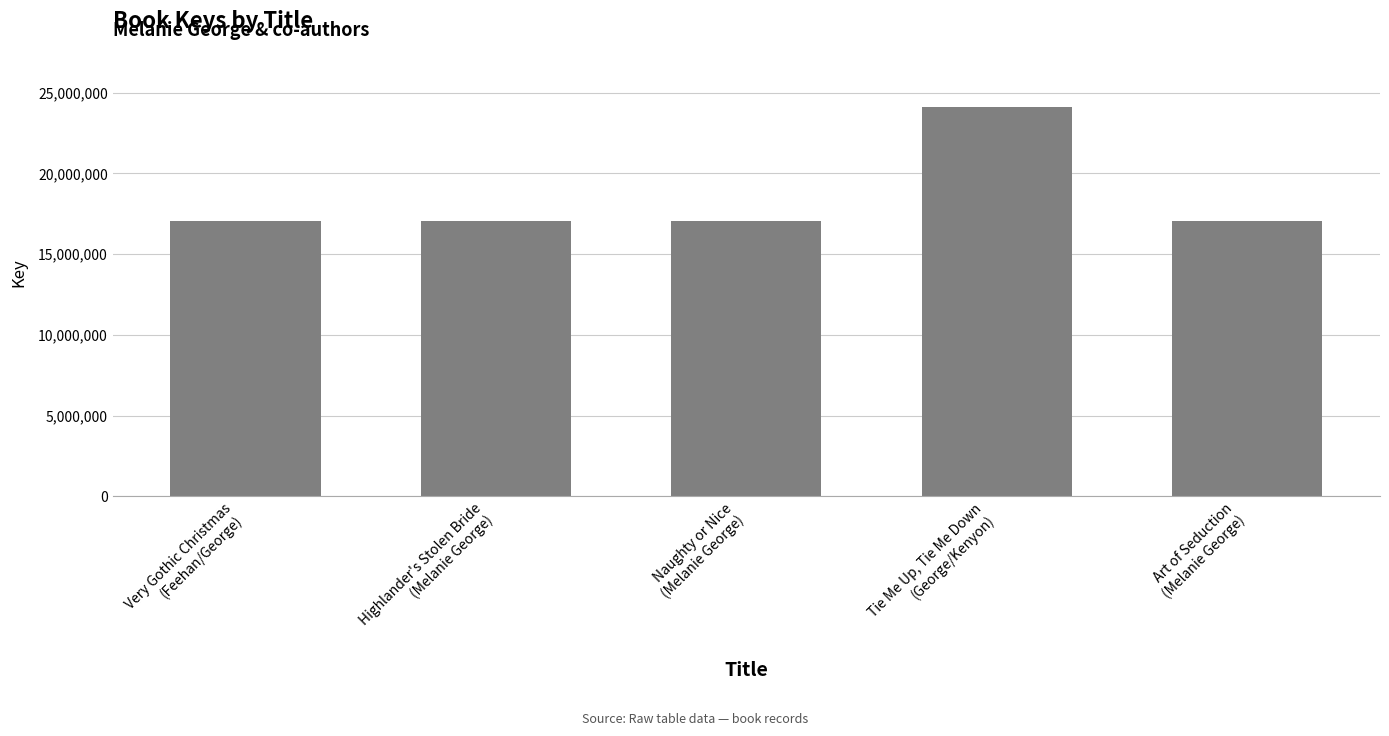

Rank the categories by value from lowest to highest.

Very Gothic Christmas
(Feehan/George), Art of Seduction
(Melanie George), Naughty or Nice
(Melanie George), Highlander's Stolen Bride
(Melanie George), Tie Me Up, Tie Me Down
(George/Kenyon)